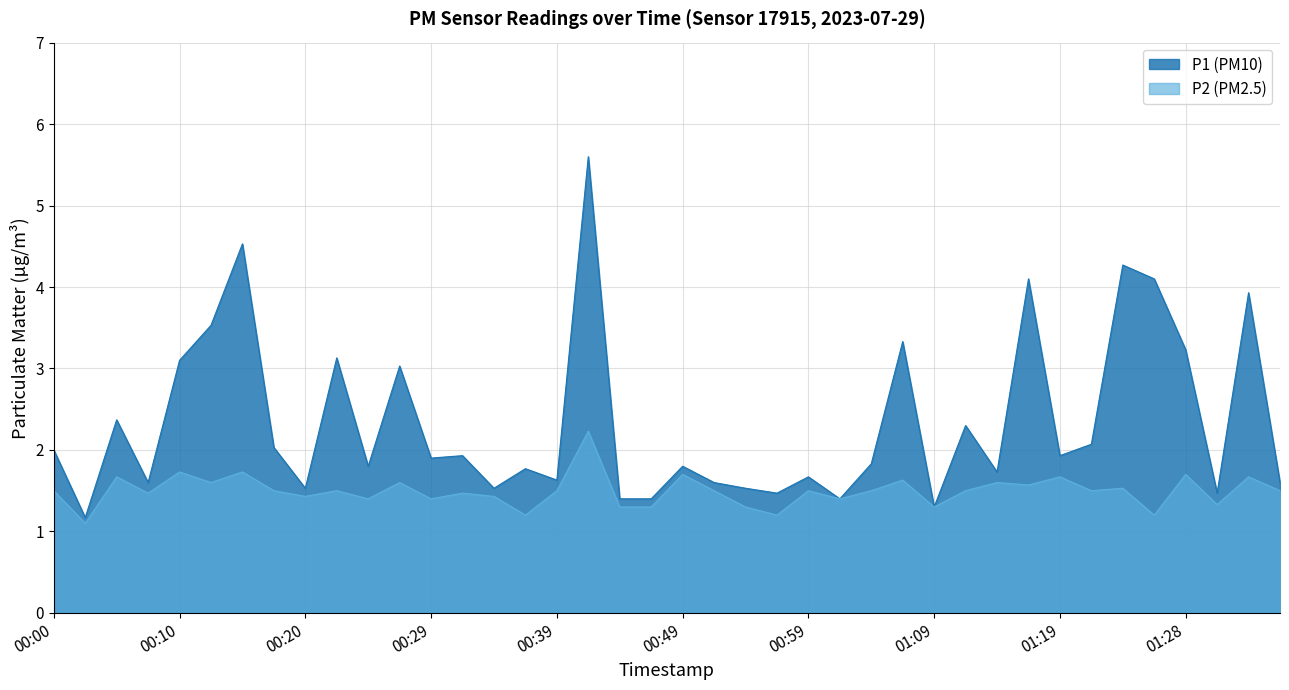

List the series in order of their overall mean, highest first.

P1, P2